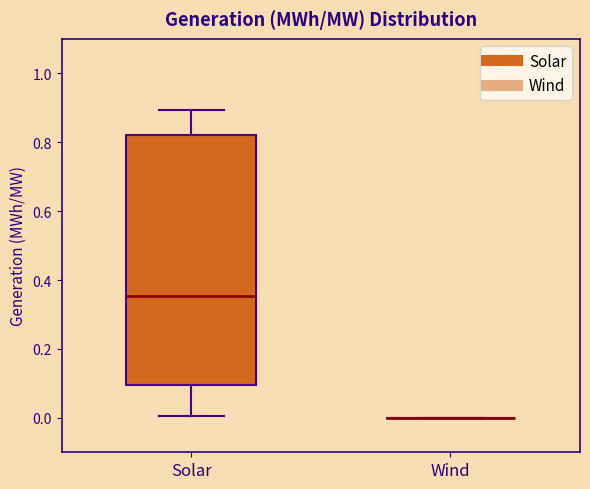

Reading left to right, read every box against the y-axis: the position of its median line, the range the box covers, and the ends of its whiskers. The values are not printed on the chart, so give them approximately, as read against the axis.

Solar: median 0.36, box 0.10 to 0.82, whiskers 0.00 to 0.90
Wind: box collapsed to a line at 0.00, whiskers 0.00 to 0.00